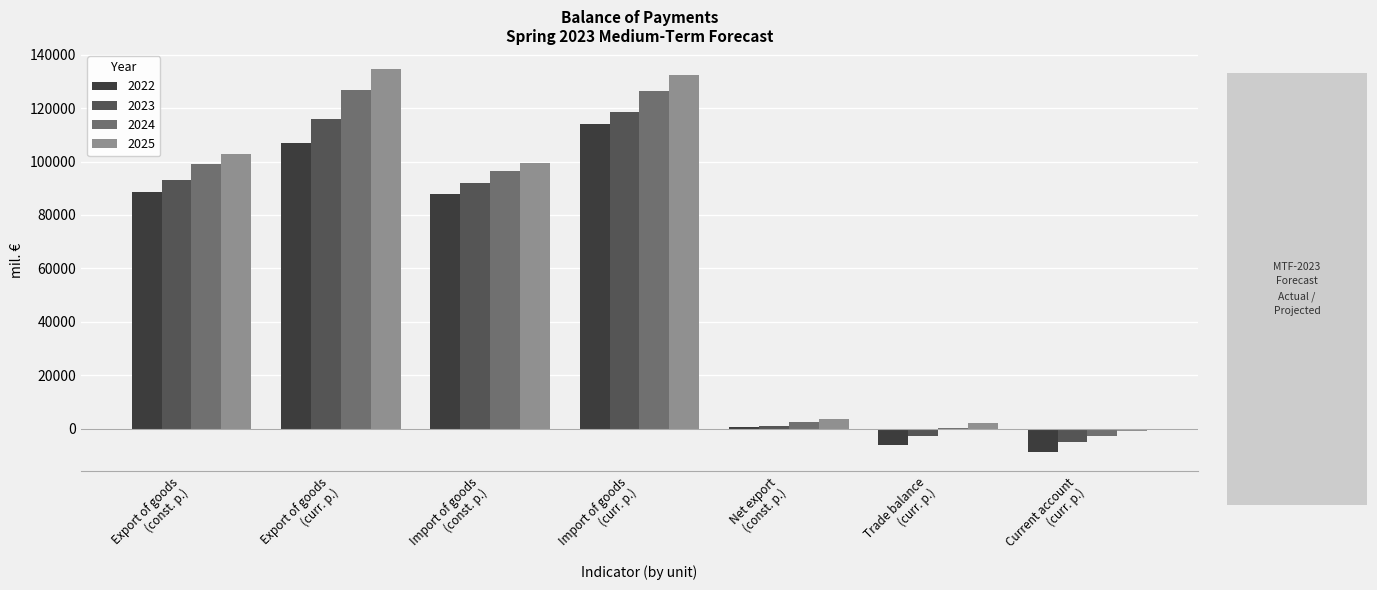

At which category does the chart reach its peak across all series?

Export of goods
(curr. p.)